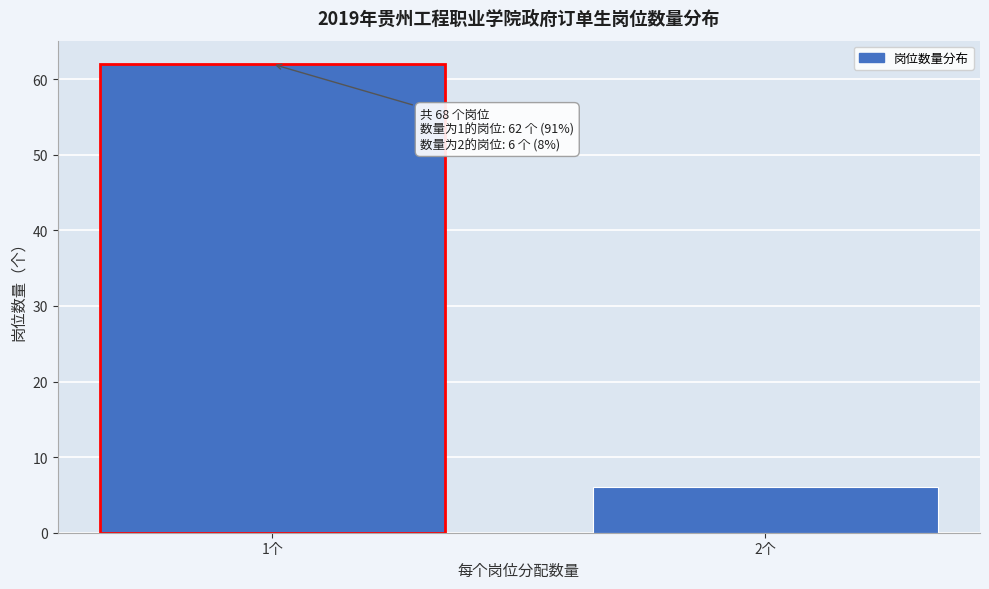

Reading left to right, what are all the values shown in this chart?

1个=62	2个=6